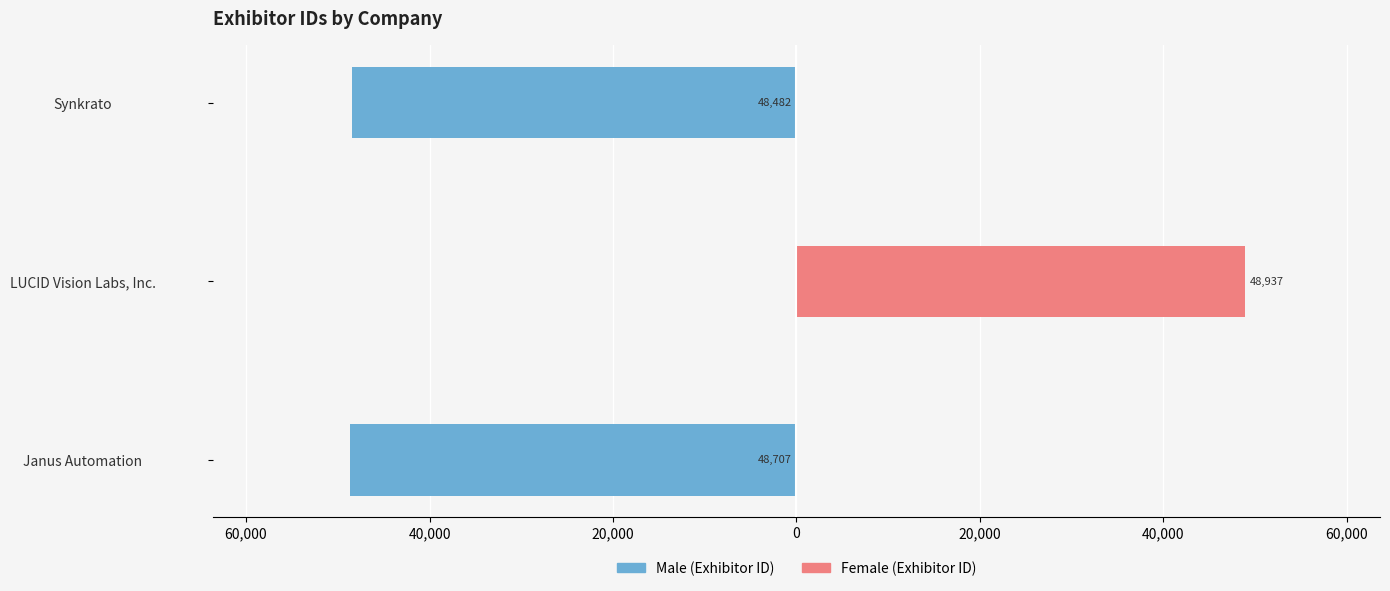

How many values in Female are above zero?

1